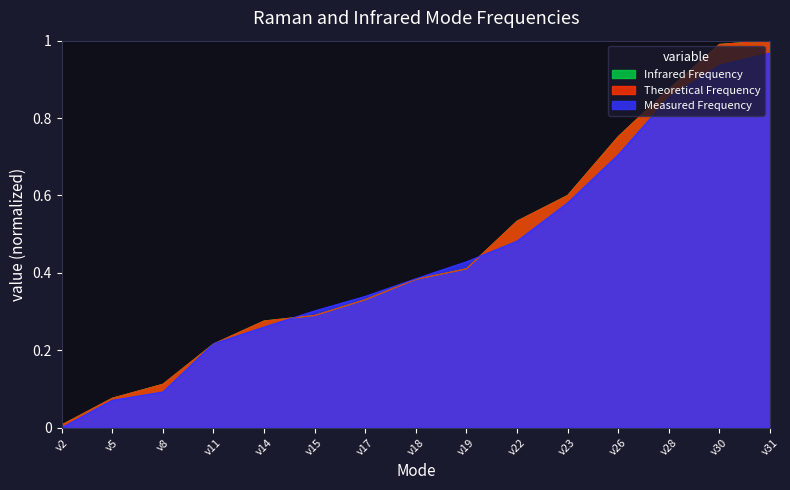

Reading right to left, list all the values displayed in this chart.

Measured Frequency: ν31=1.0	ν30=0.9	ν28=0.9	ν26=0.7	ν23=0.6	ν22=0.5	ν19=0.4	ν18=0.4	ν17=0.3	ν15=0.3	ν14=0.3	ν11=0.2	ν8=0.1	ν5=0.1	ν2=0.0
Theoretical Frequency: ν31=1.0	ν30=1.0	ν28=0.9	ν26=0.8	ν23=0.6	ν22=0.5	ν19=0.4	ν18=0.4	ν17=0.3	ν15=0.3	ν14=0.3	ν11=0.2	ν8=0.1	ν5=0.1	ν2=0.0
Infrared Frequency: ν31=1.0	ν30=1.0	ν28=0.9	ν26=0.8	ν23=0.6	ν22=0.5	ν19=0.4	ν18=0.4	ν17=0.3	ν15=0.3	ν14=0.3	ν11=0.2	ν8=0.1	ν5=0.1	ν2=0.0